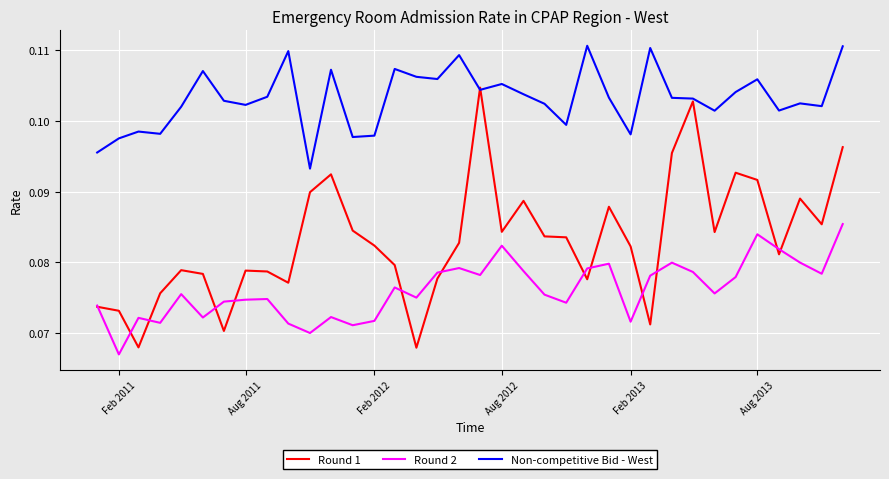

Which series has the largest total across all categories?

Non-competitive Bid - West